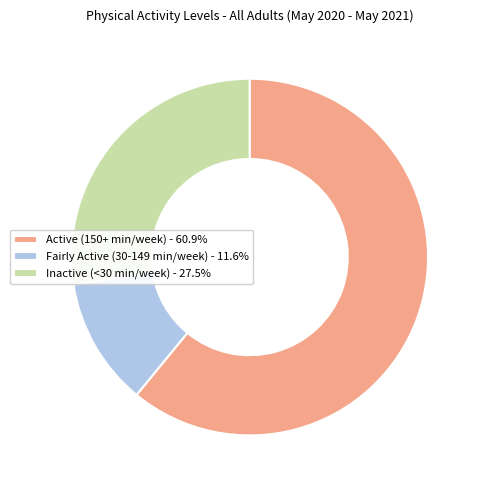

Does Active (150+ min/week) - 60.9% represent more than half of the total?

Yes